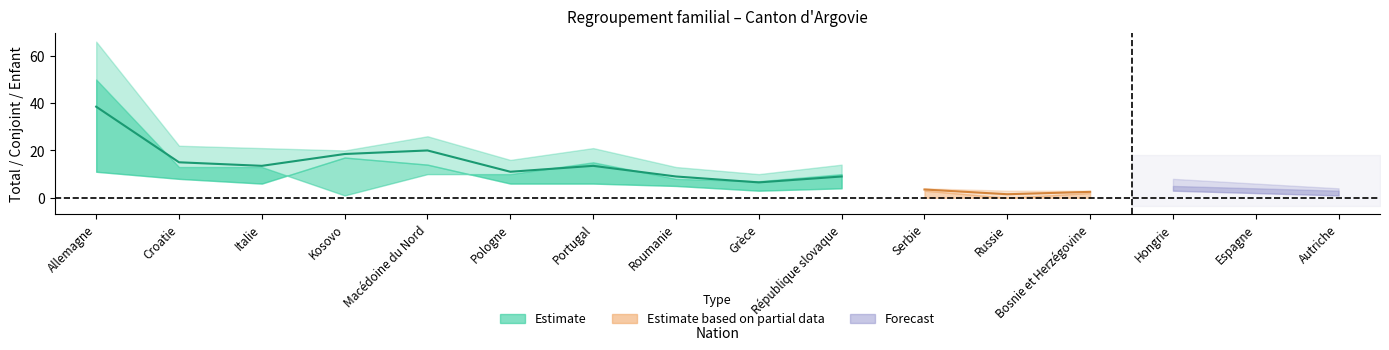

Where does the Conjoint_e series first go above 6?

Allemagne